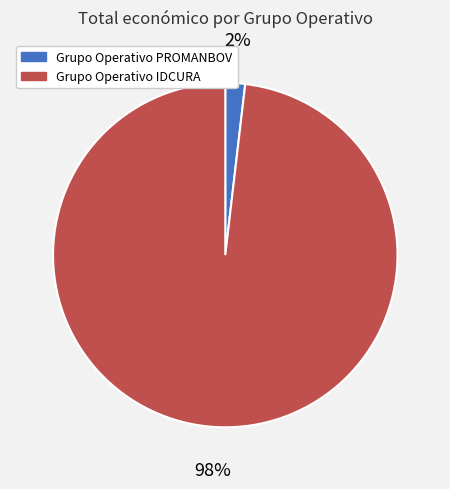

To the nearest percent, what is the difference between the largest and smallest slice percentages?

96%